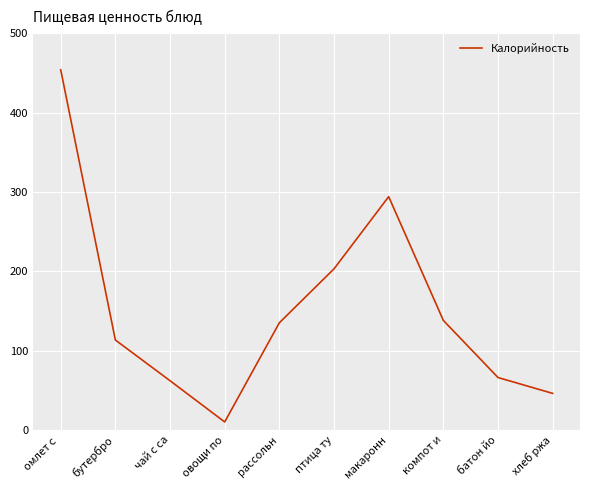

At which label does the data first exceed 135?

омлет с 